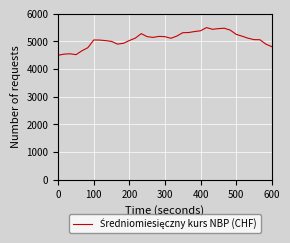

What is the difference between the maximum and minimum values?

1000.0